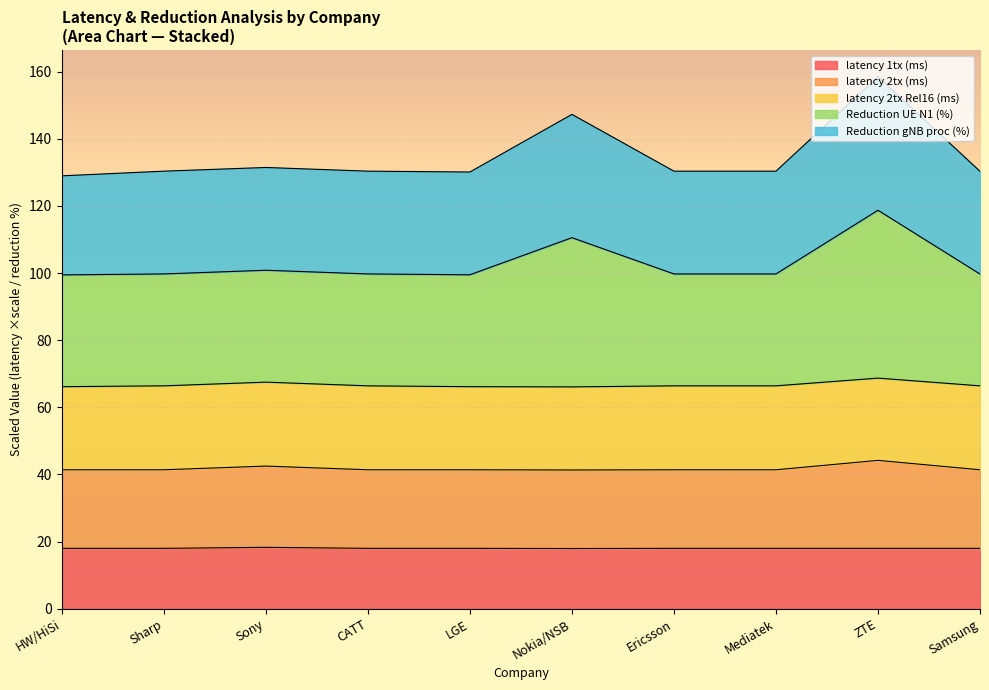

Which has a higher value, ZTE or CATT?

ZTE